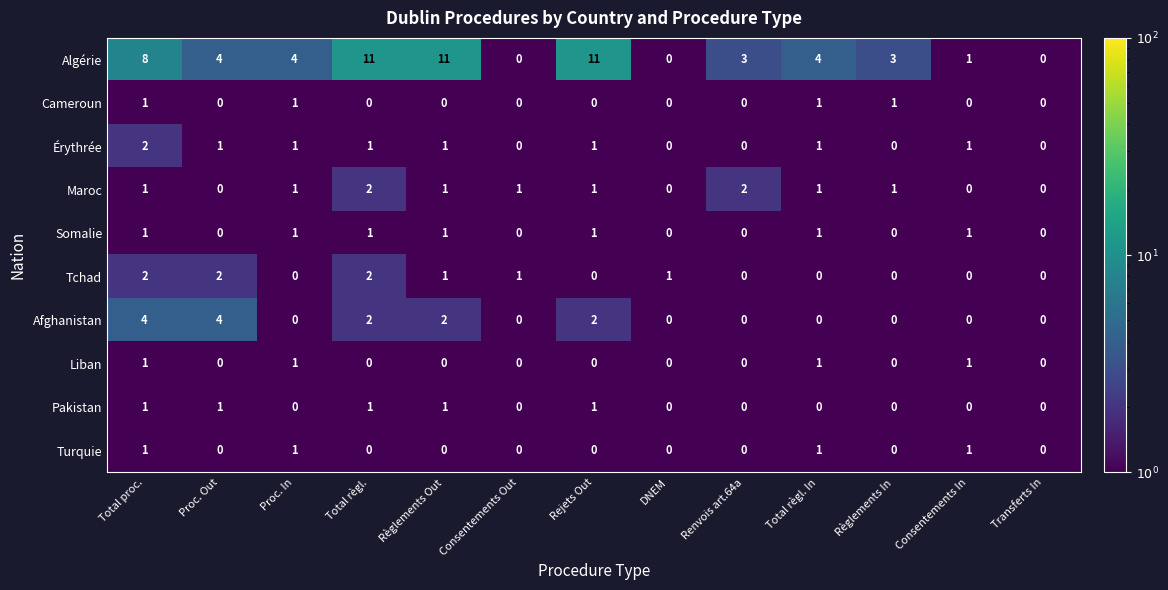

Which series has the largest total across all categories?

Algérie